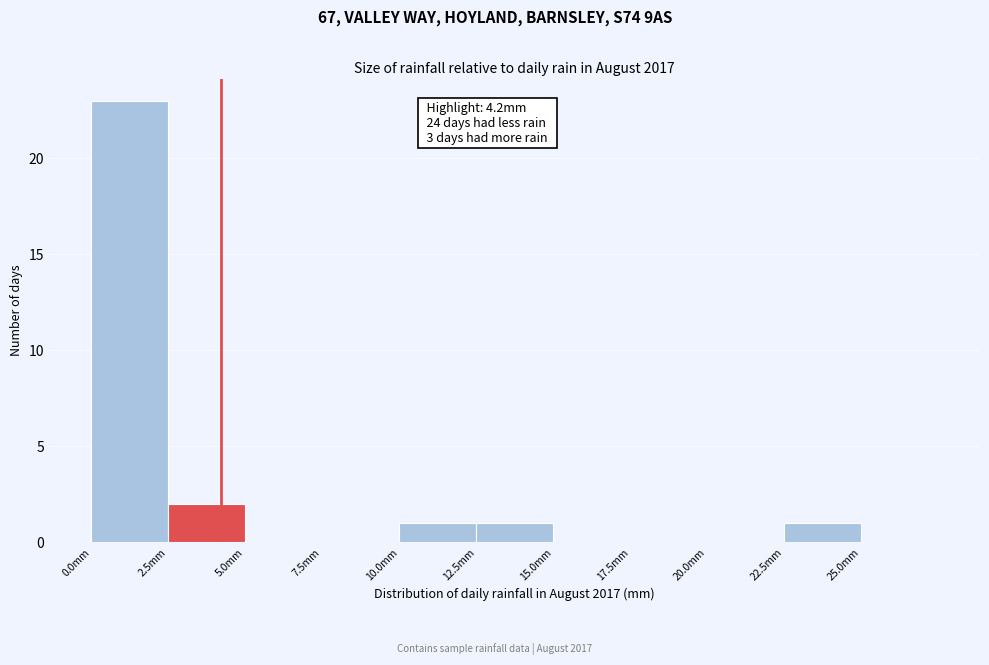

Which range on the x-axis has the tallest bar?

0.0 to 2.5